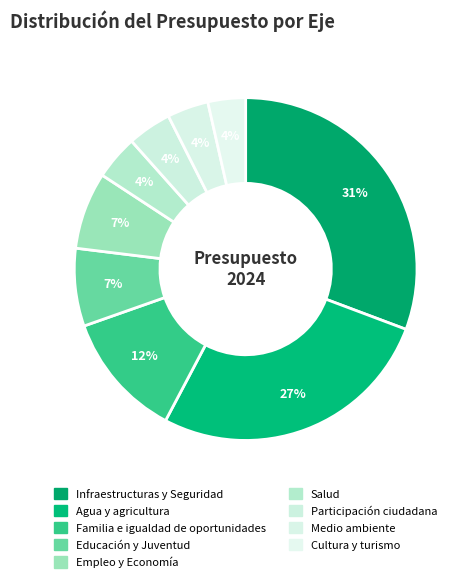

Is it true that Empleo y Economía is 1% of the pie?

False